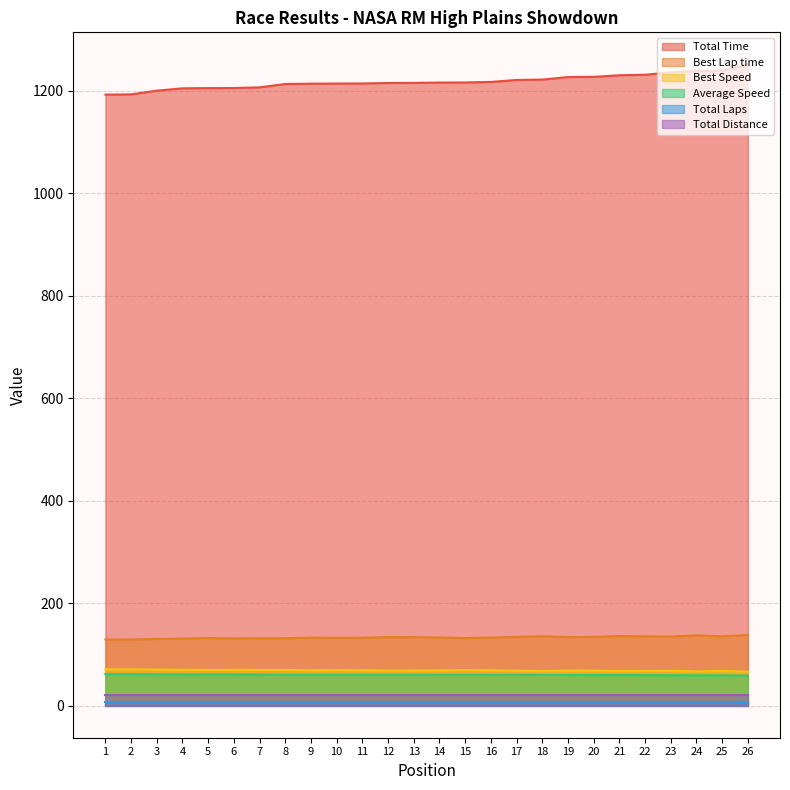

Which category has the highest value across all series?

26